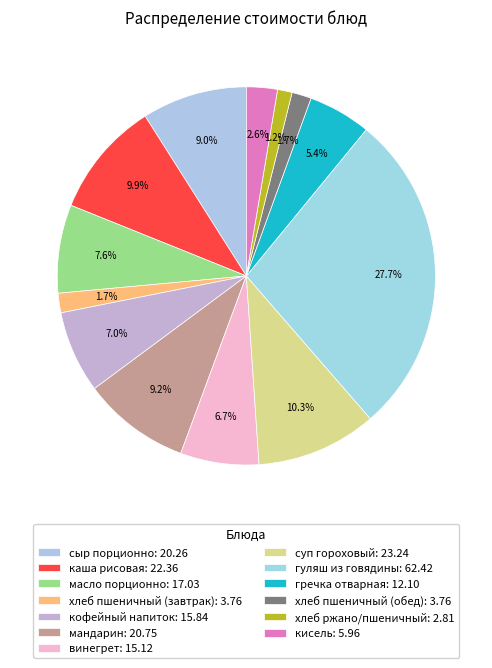

How many segments does this pie chart have?

13